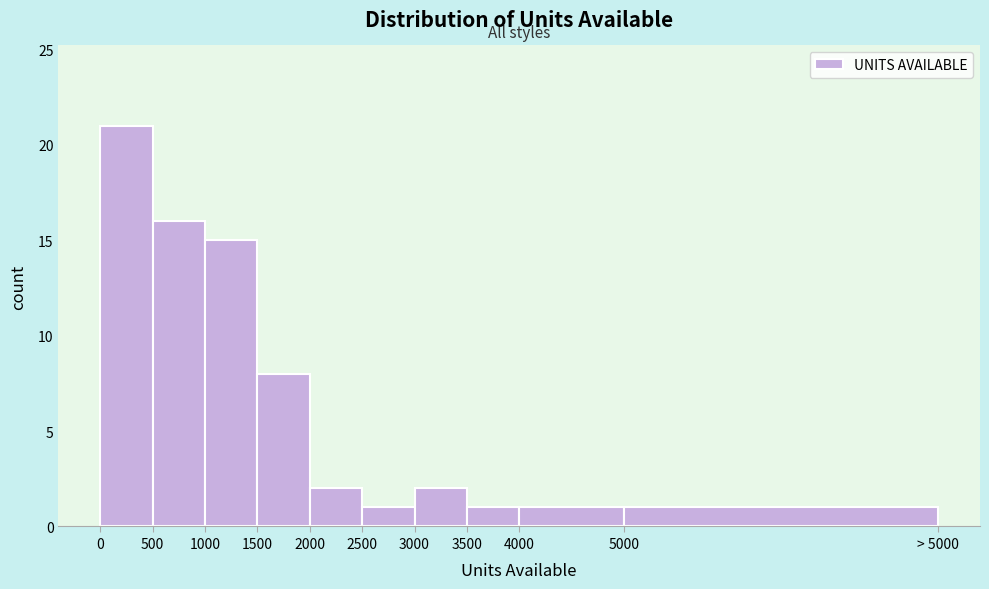

Reading left to right, list all the values displayed in this chart.

21	16	15	8	2	1	2	1	1	1